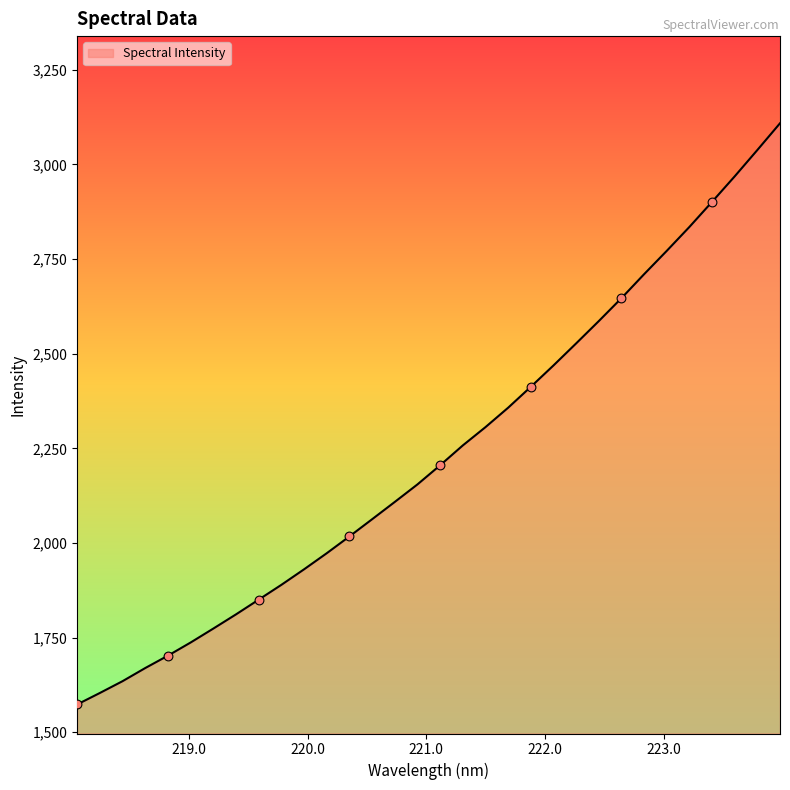

What is the minimum value shown in the chart?

1573.3